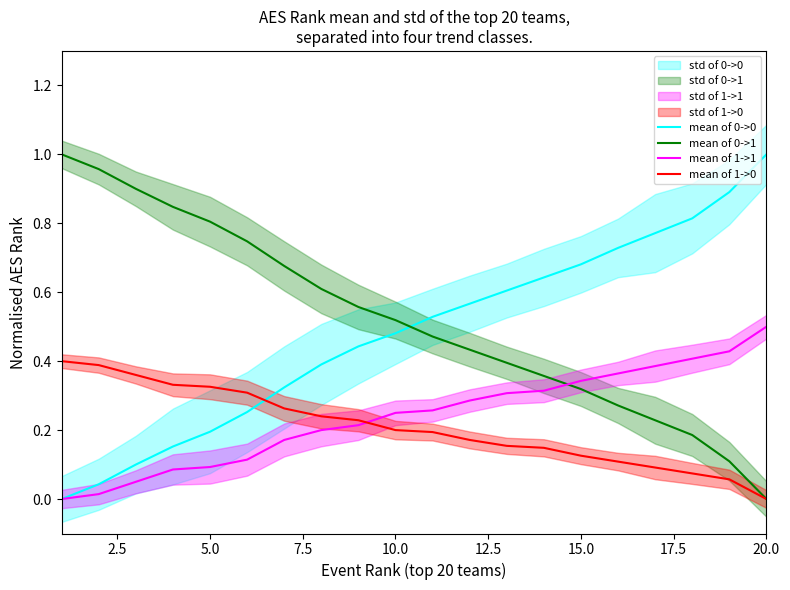

How many lines are shown in the chart?

4